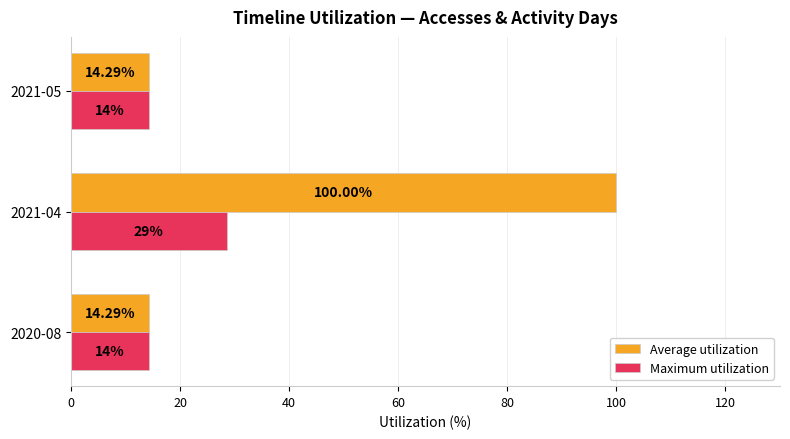

Count the number of data series in this chart.

2